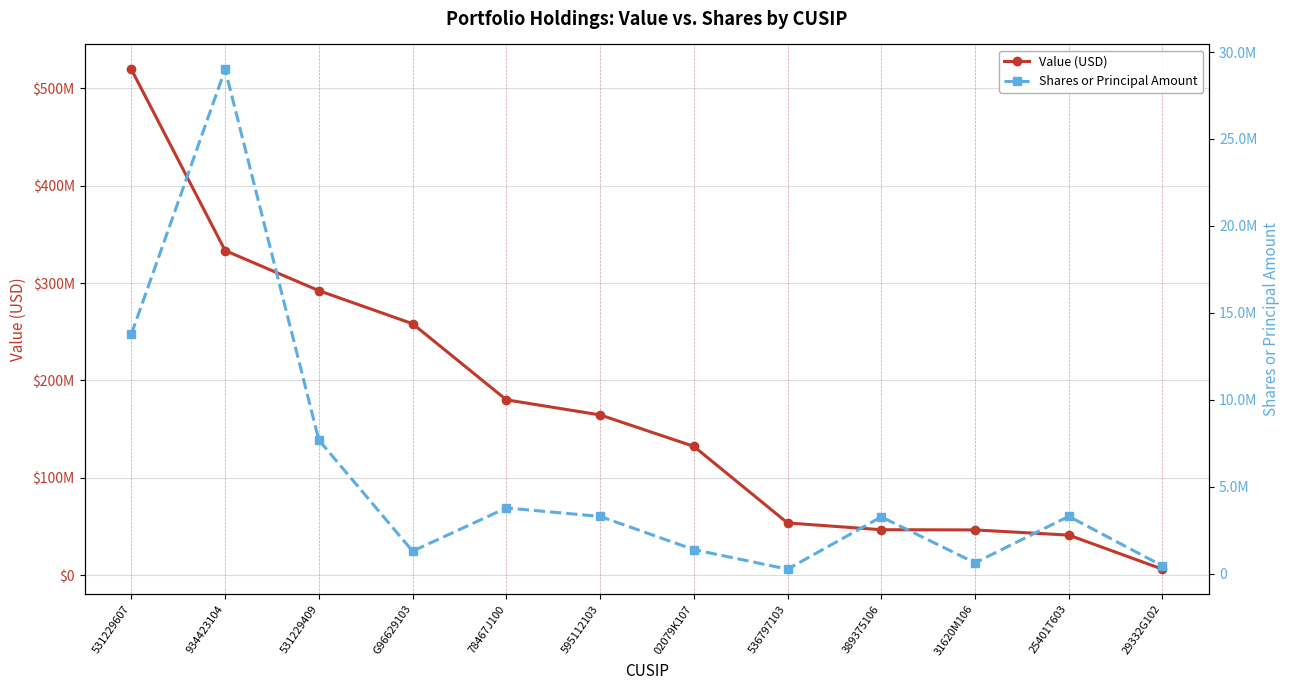

Which series has the largest range (max minus min)?

Value (USD)